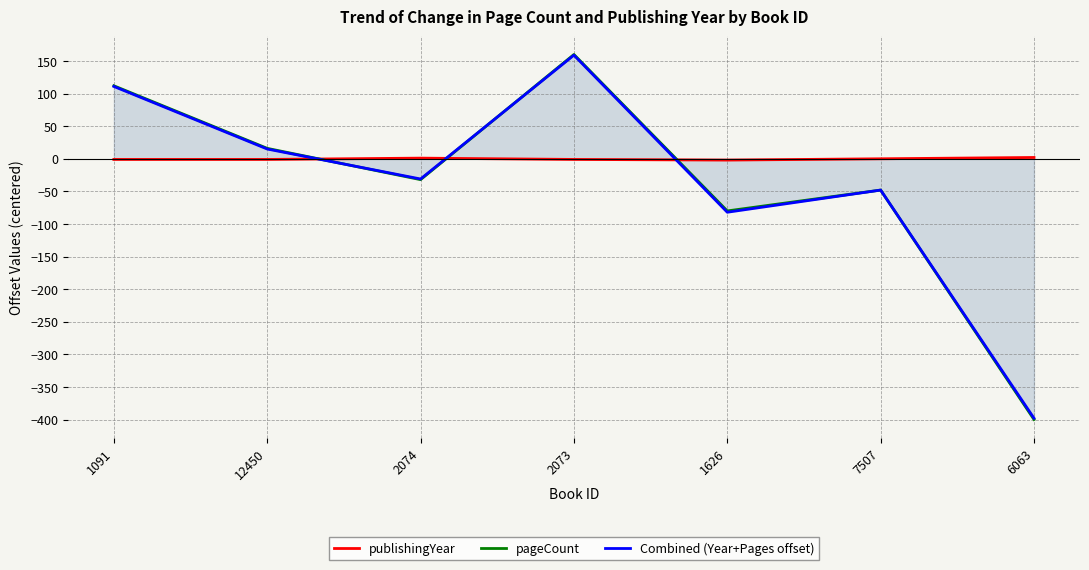

Where is publishingYear nearest to the value 0?

7507